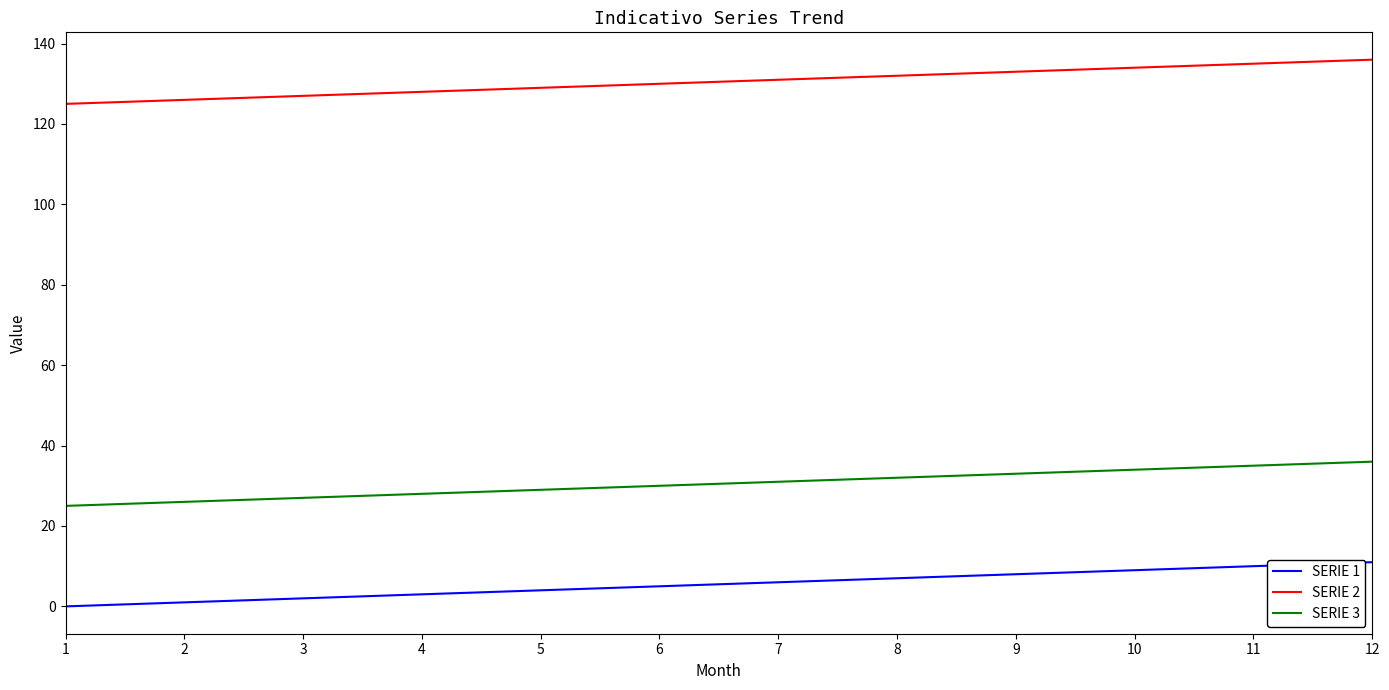

True or false: SERIE 1 and SERIE 3 cross at least once.

False